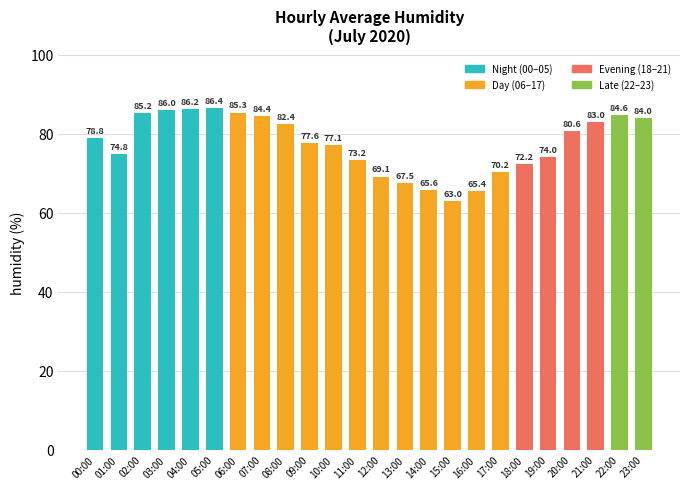

Rank the categories by value from lowest to highest.

15:00, 16:00, 14:00, 13:00, 12:00, 17:00, 18:00, 11:00, 19:00, 01:00, 10:00, 09:00, 00:00, 20:00, 08:00, 21:00, 23:00, 07:00, 22:00, 02:00, 06:00, 03:00, 04:00, 05:00